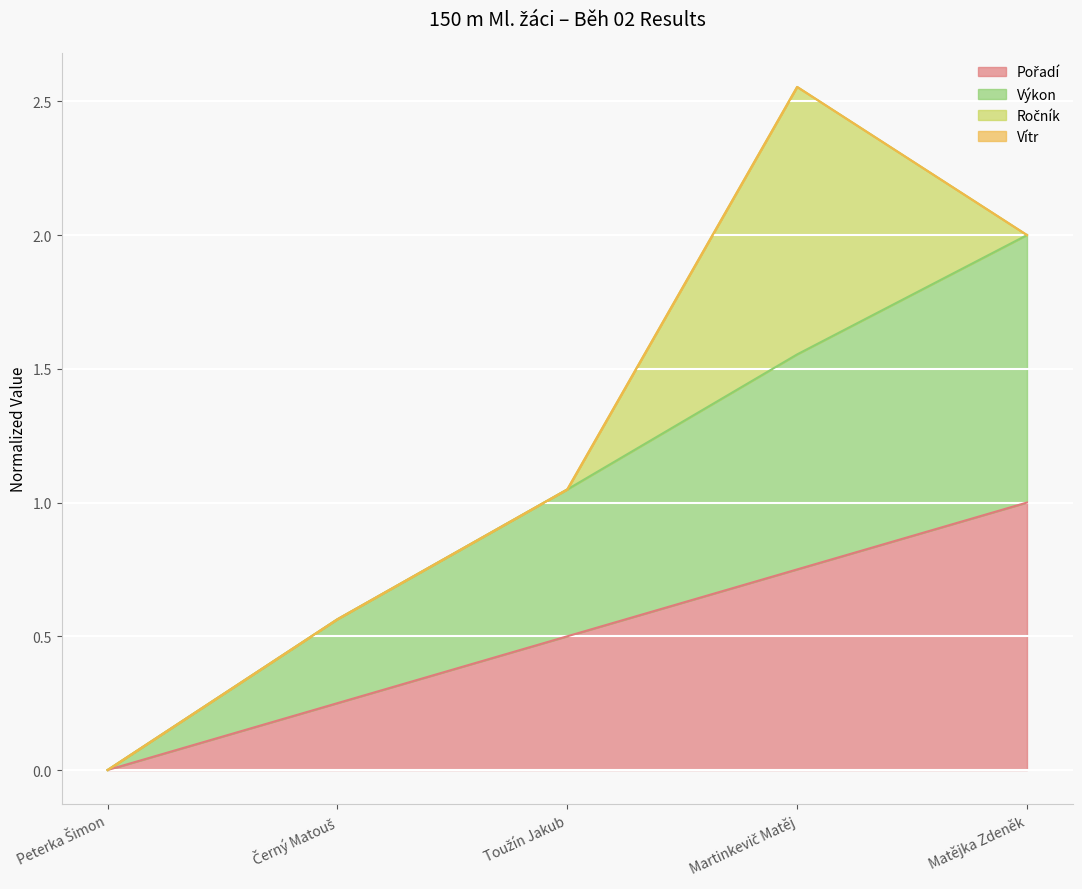

How many lines are shown in the chart?

4